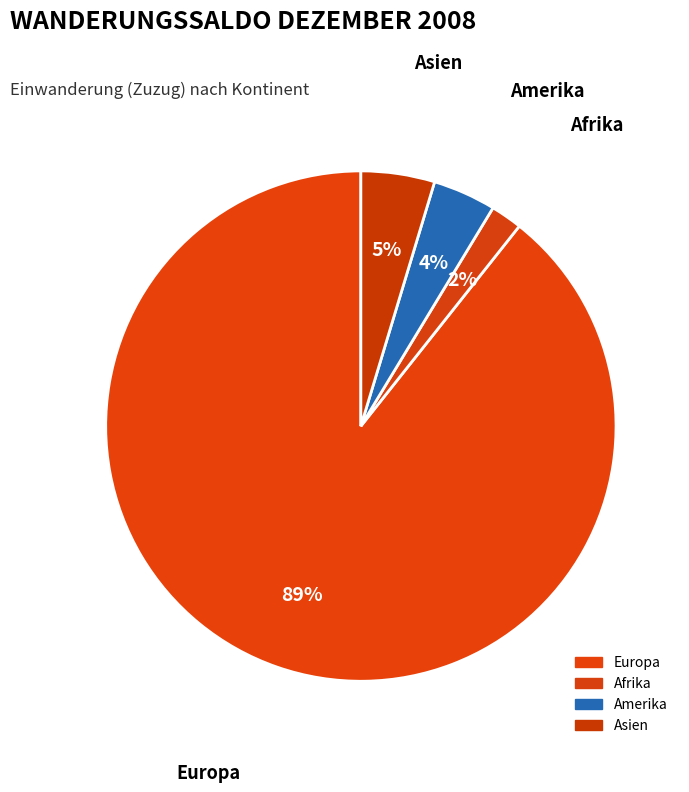

To the nearest percent, what is the combined percentage of Amerika and Europa?

93%